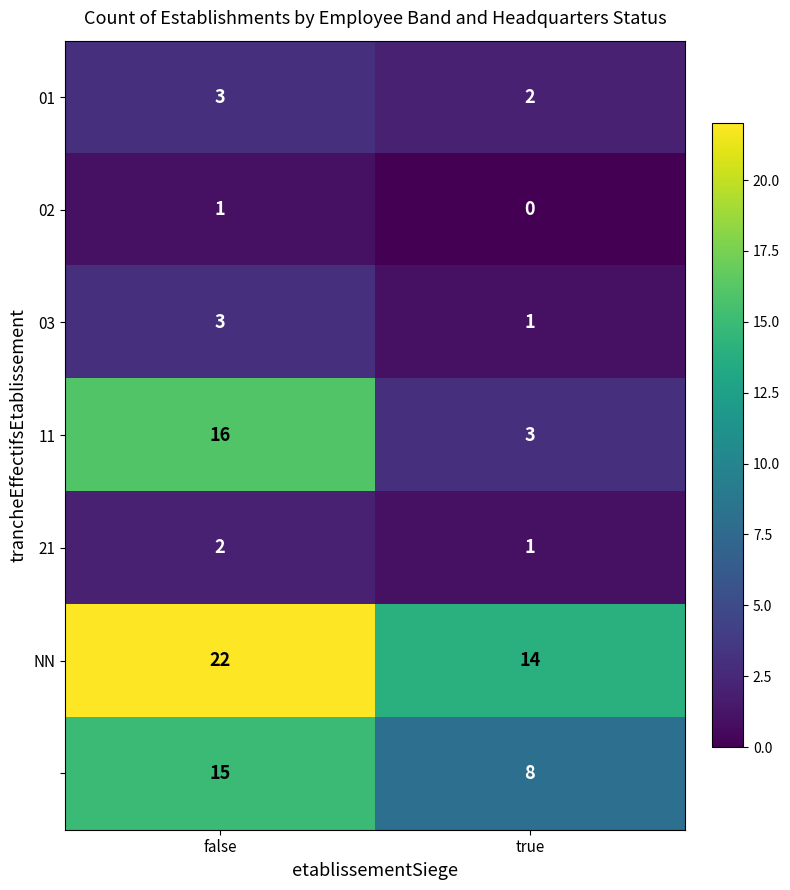

What is the total value across all series at false?

62